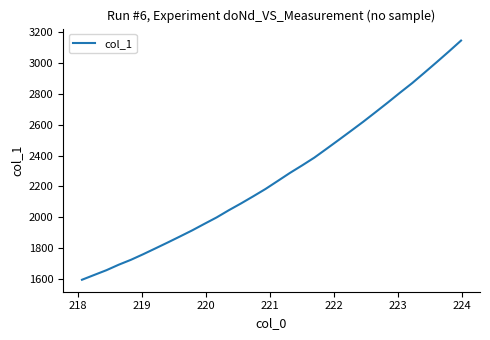

What is the minimum value shown in the chart?

1592.8